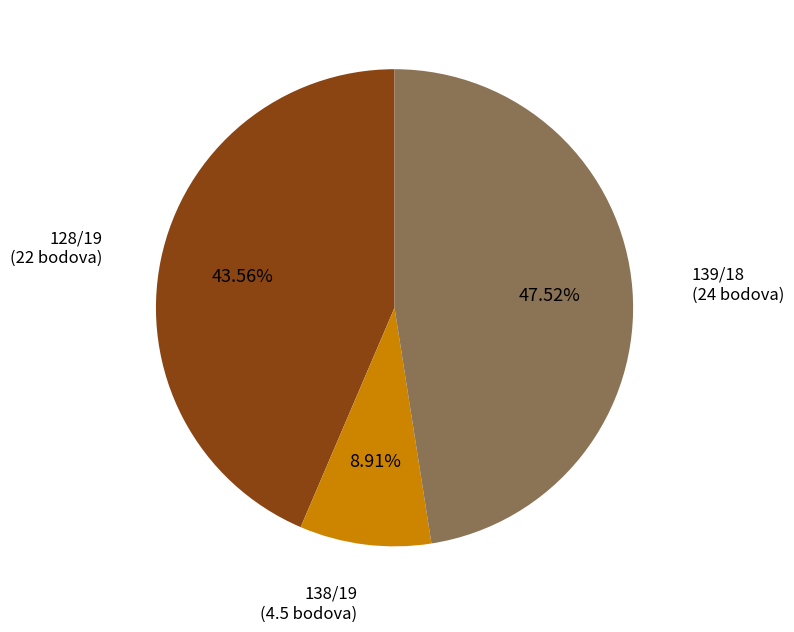

Does 139/18 account for over 50% of the chart?

No